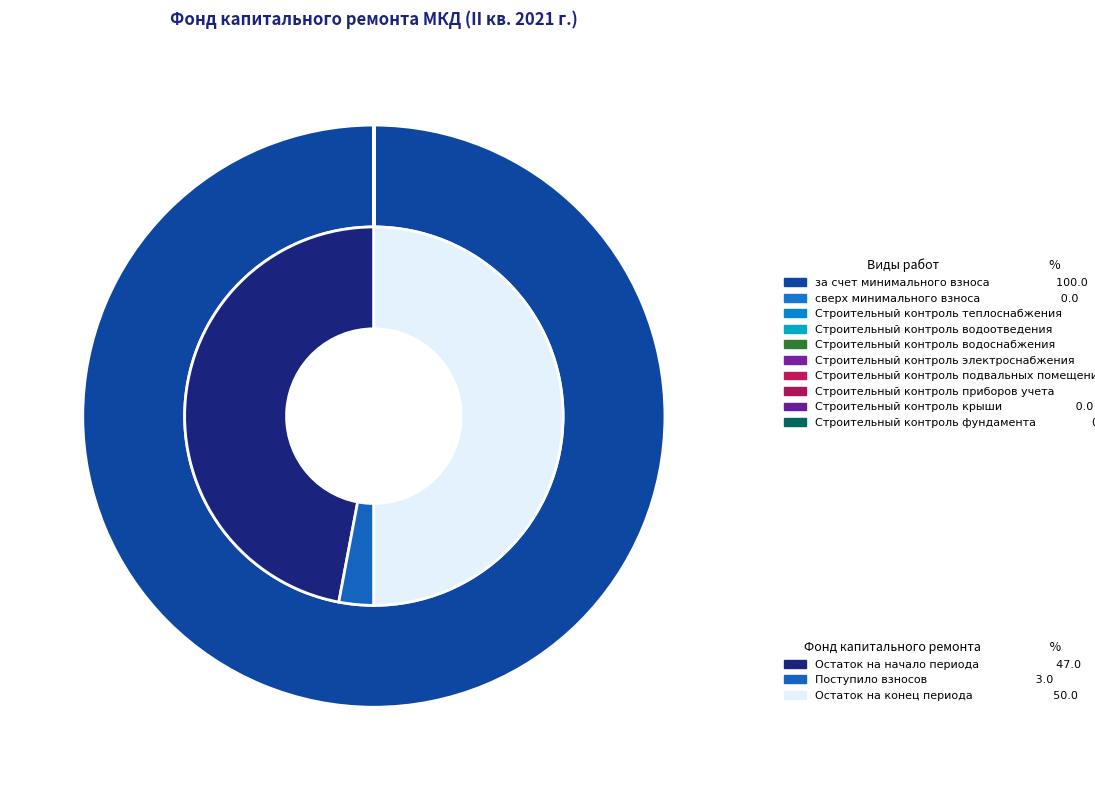

Combined, what portion of the pie is за счет минимального взноса and Строительный контроль теплоснабжения?

100.0%